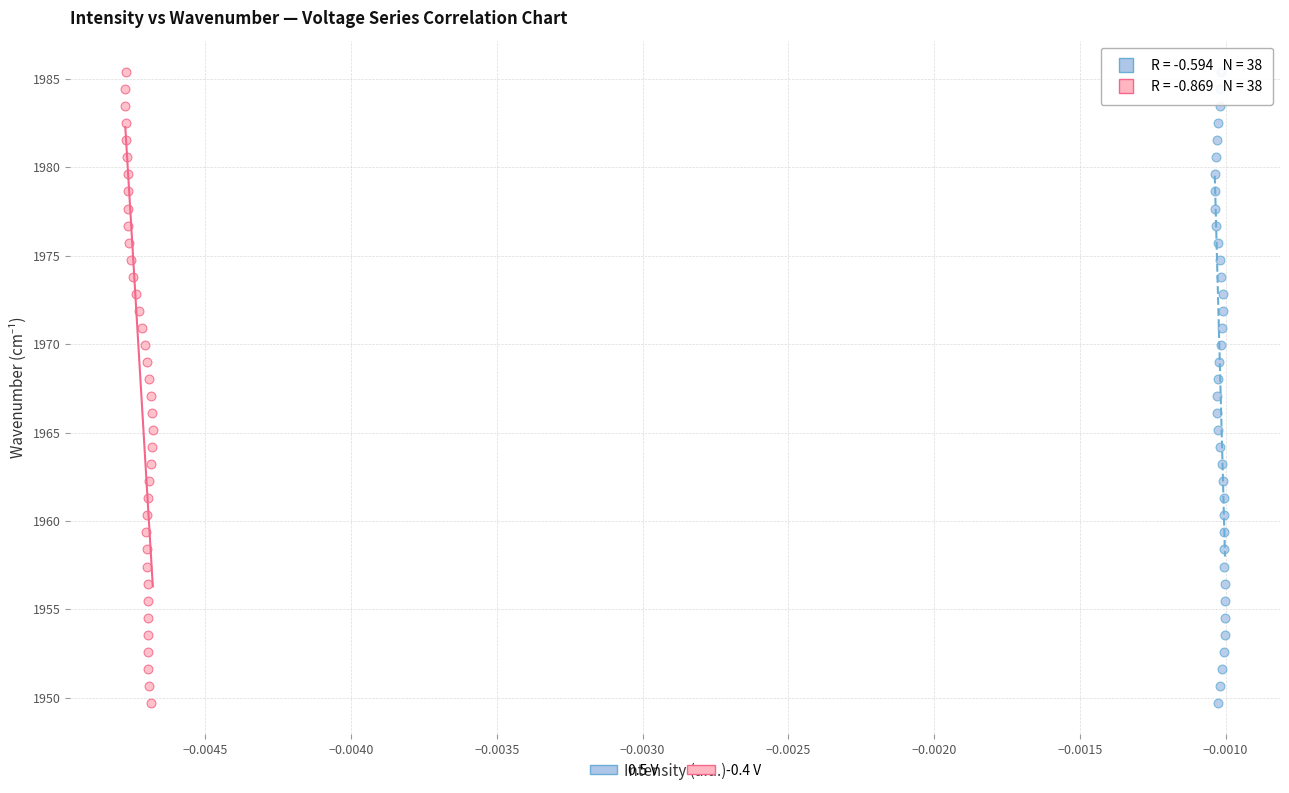

What are all the series names shown in the legend?

0.5 V, -0.4 V